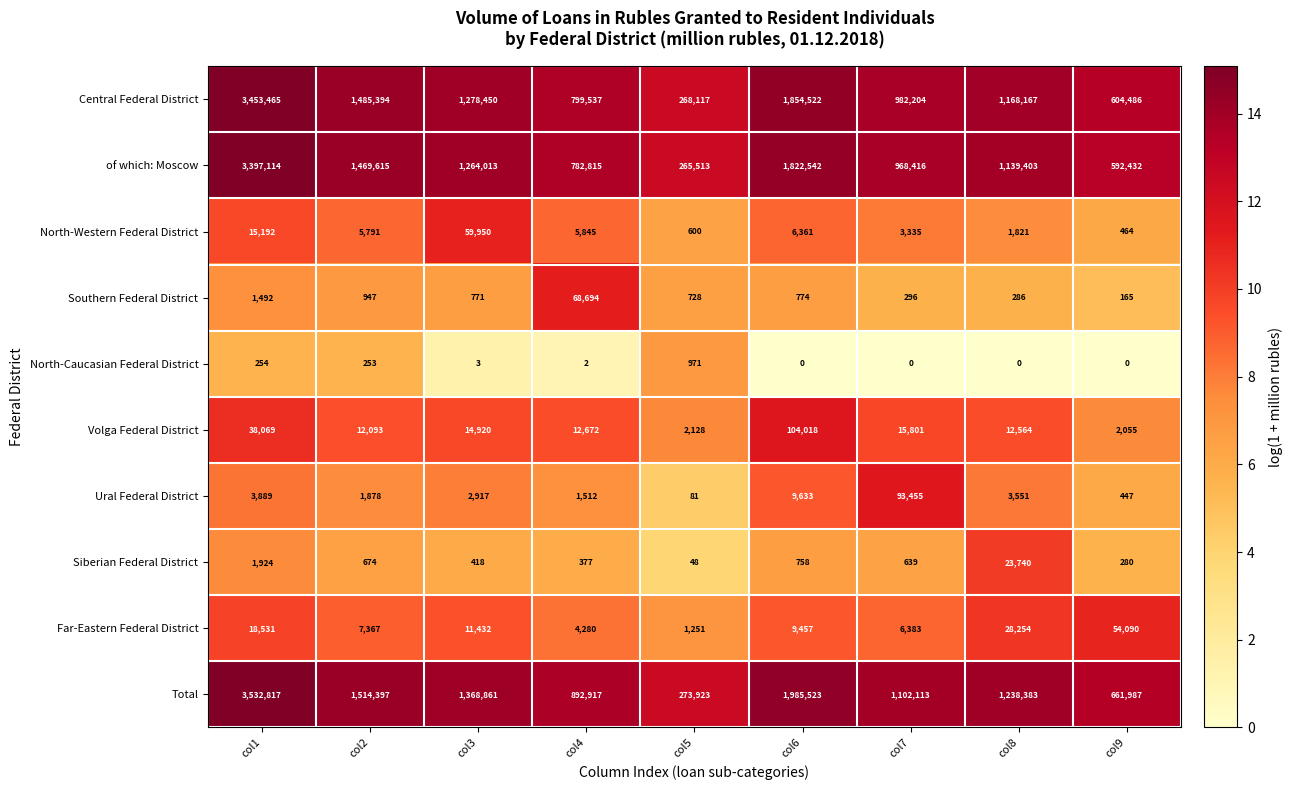

Which category has the lowest value in the Ural Federal District series?

col5